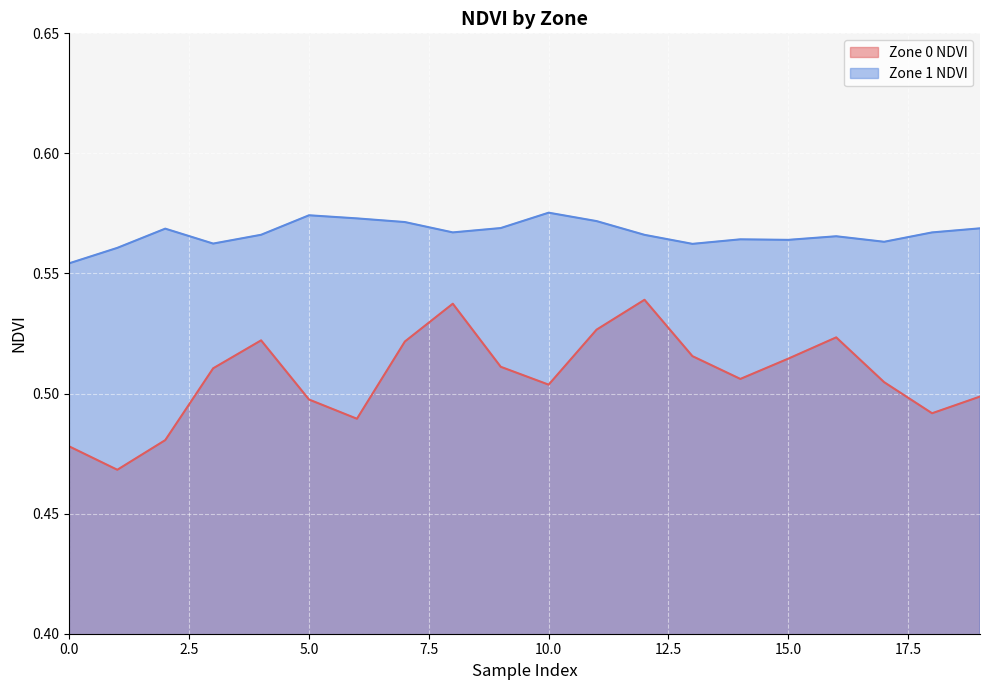

True or false: Zone 1 NDVI has a value of 0.6 at 0.

True